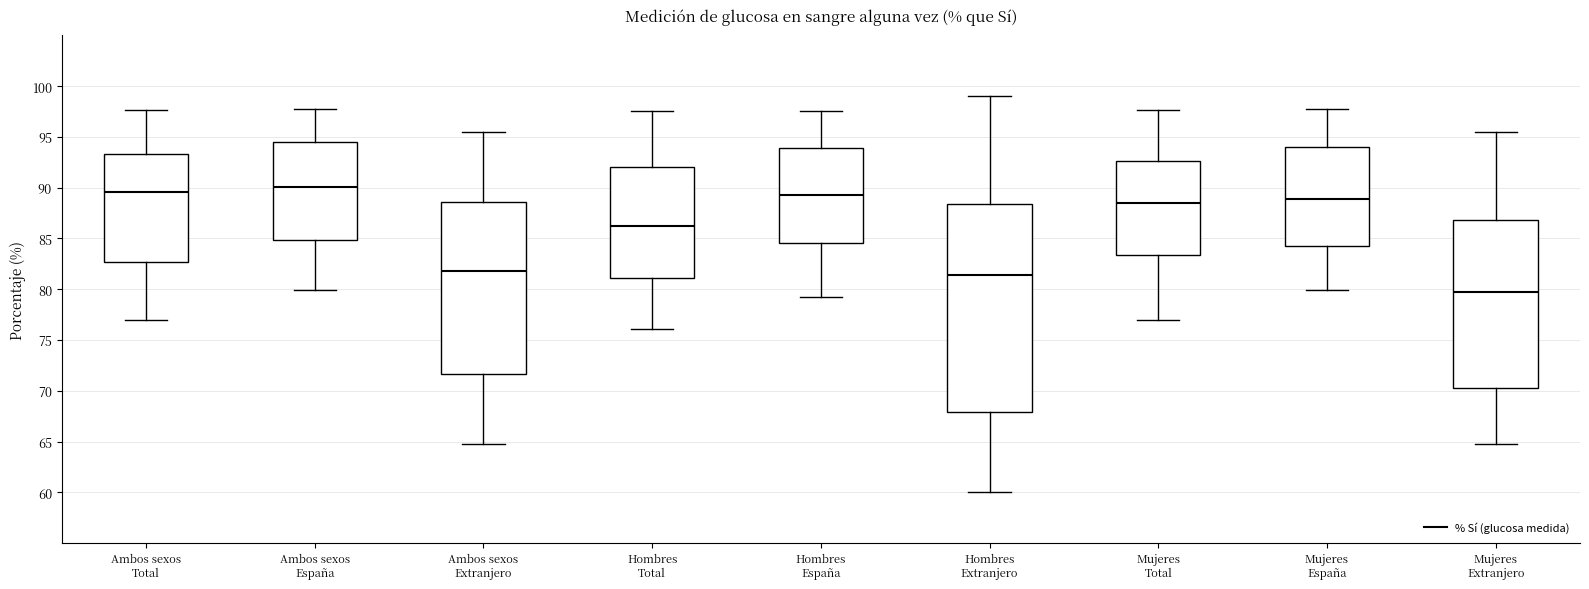

Reading left to right, read every box against the y-axis: the position of its median line, the range the box covers, and the ends of its whiskers. The values are not printed on the chart, so give them approximately, as read against the axis.

Ambos sexos Total: median 89.5, box 82.5 to 93.5, whiskers 77.0 to 97.5
Ambos sexos España: median 90.0, box 85.0 to 94.5, whiskers 80.0 to 98.0
Ambos sexos Extranjero: median 82.0, box 71.5 to 88.5, whiskers 65.0 to 95.5
Hombres Total: median 86.5, box 81.0 to 92.0, whiskers 76.0 to 97.5
Hombres España: median 89.5, box 84.5 to 94.0, whiskers 79.0 to 97.5
Hombres Extranjero: median 81.5, box 68.0 to 88.5, whiskers 60.0 to 99.0
Mujeres Total: median 88.5, box 83.5 to 92.5, whiskers 77.0 to 97.5
Mujeres España: median 89.0, box 84.0 to 94.0, whiskers 80.0 to 98.0
Mujeres Extranjero: median 80.0, box 70.0 to 87.0, whiskers 65.0 to 95.5